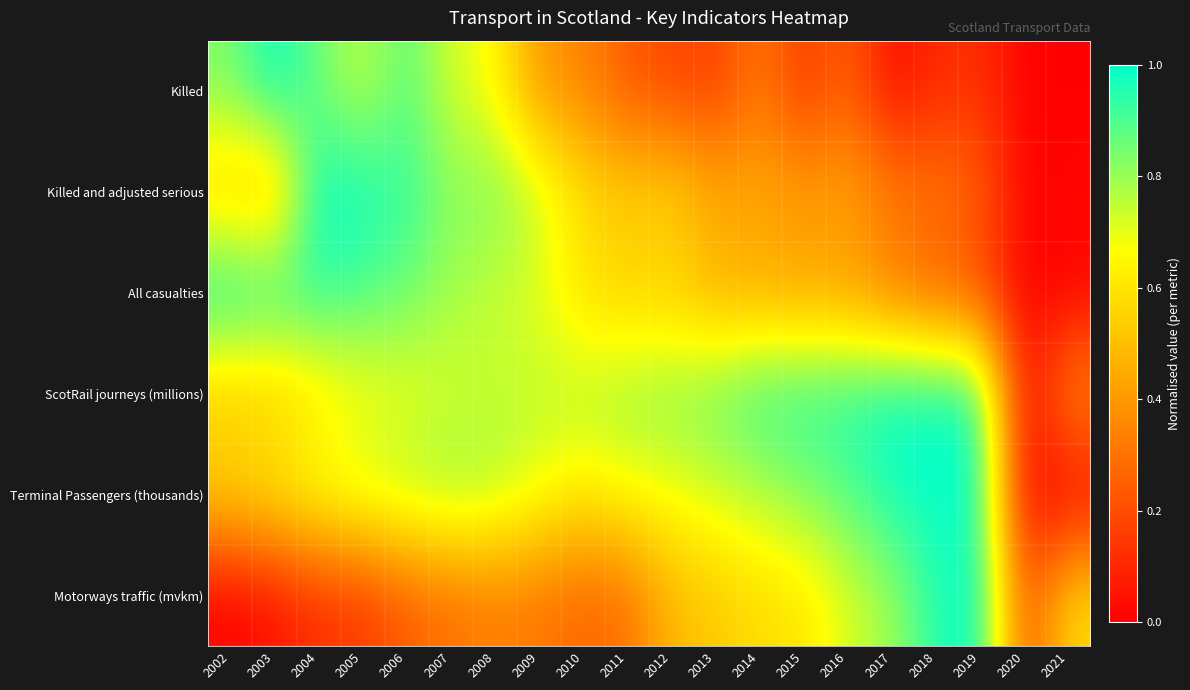

What is the difference between the highest and lowest values at 2020?

0.2